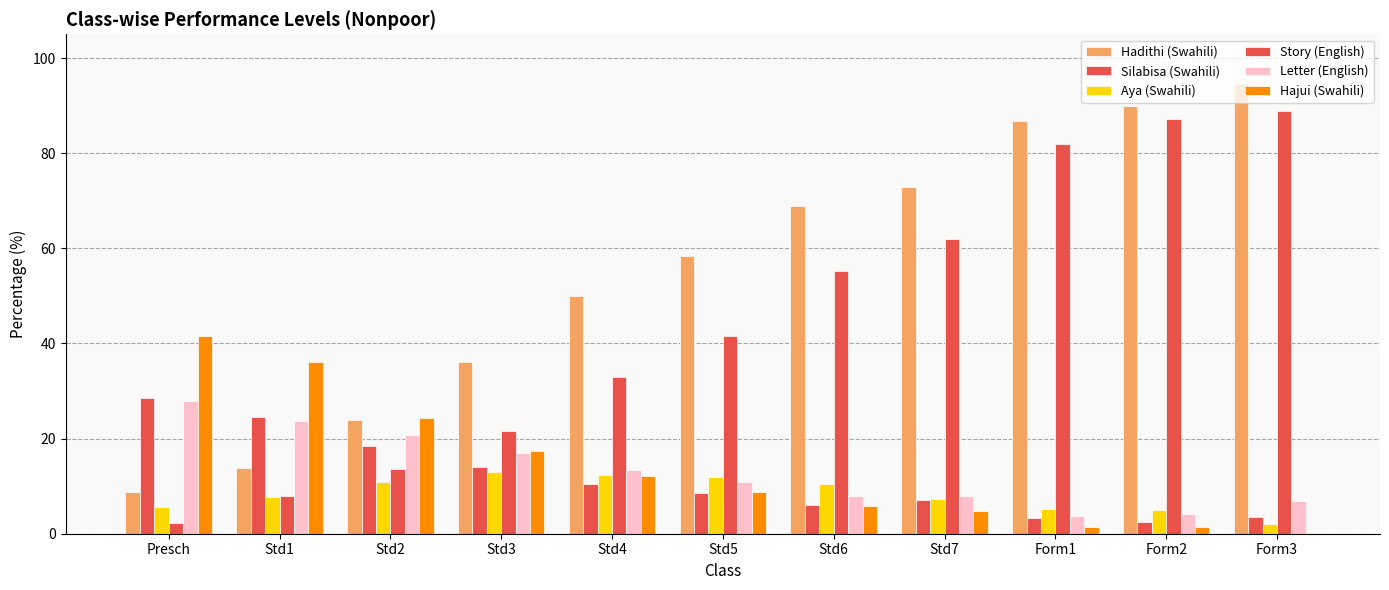

How many groups of bars are there?

11